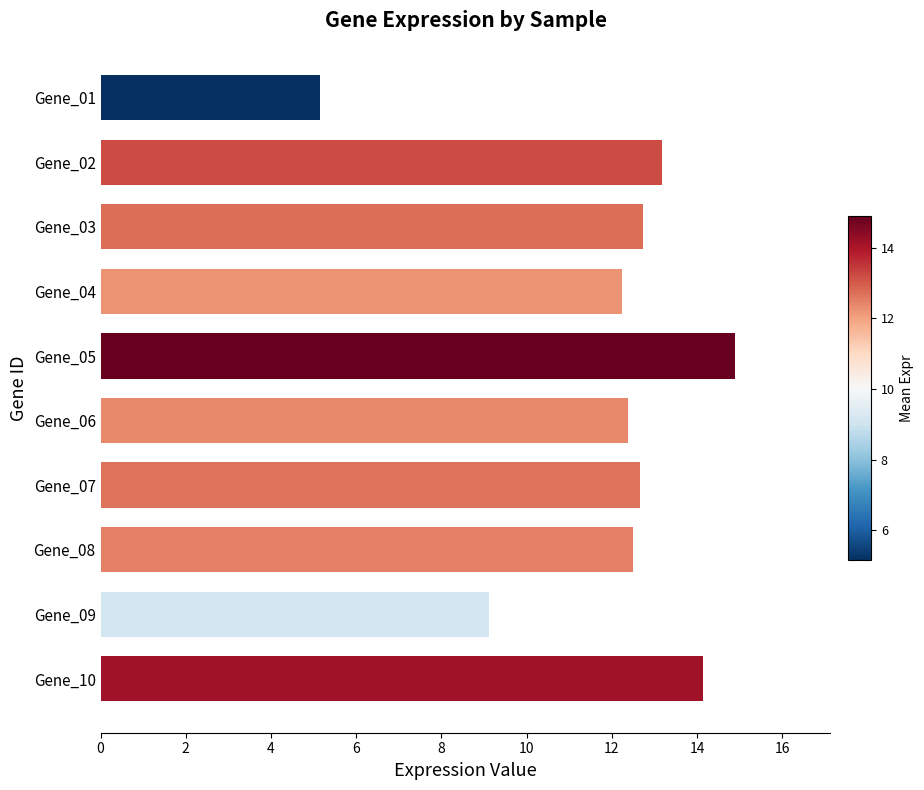

What is the average value?

11.9